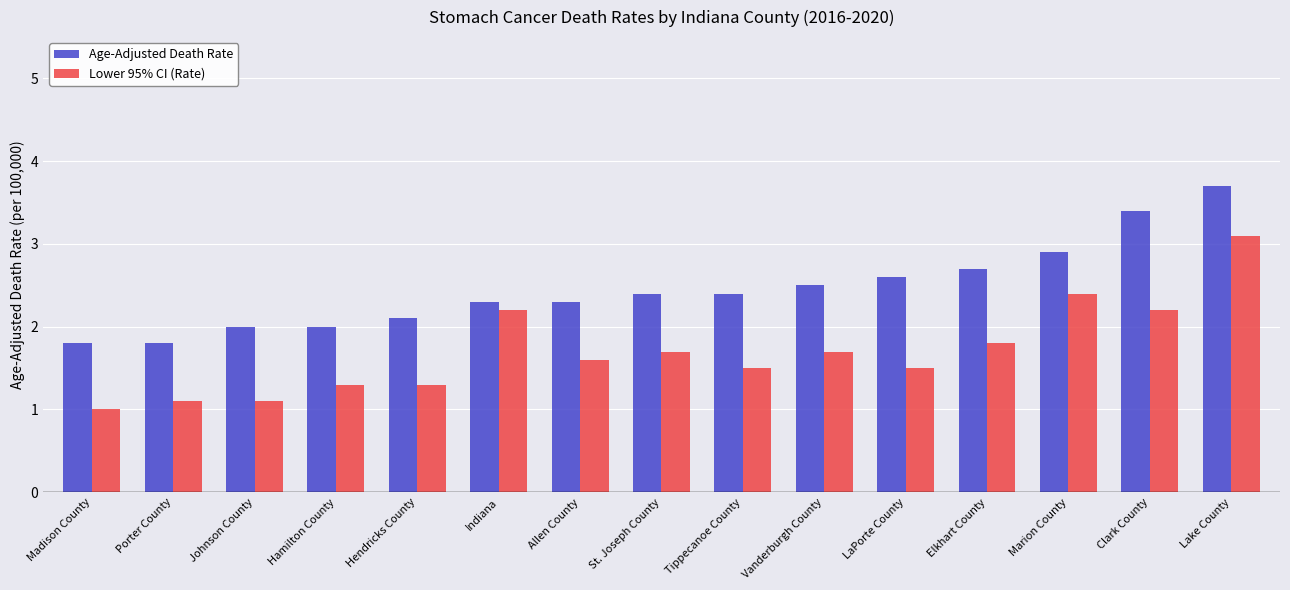

Reading right to left, extract all data points from this chart.

Age-Adjusted Death Rate: 3.7	3.4	2.9	2.7	2.6	2.5	2.4	2.4	2.3	2.3	2.1	2.0	2.0	1.8	1.8
Lower 95% CI (Rate): 3.1	2.2	2.4	1.8	1.5	1.7	1.5	1.7	1.6	2.2	1.3	1.3	1.1	1.1	1.0